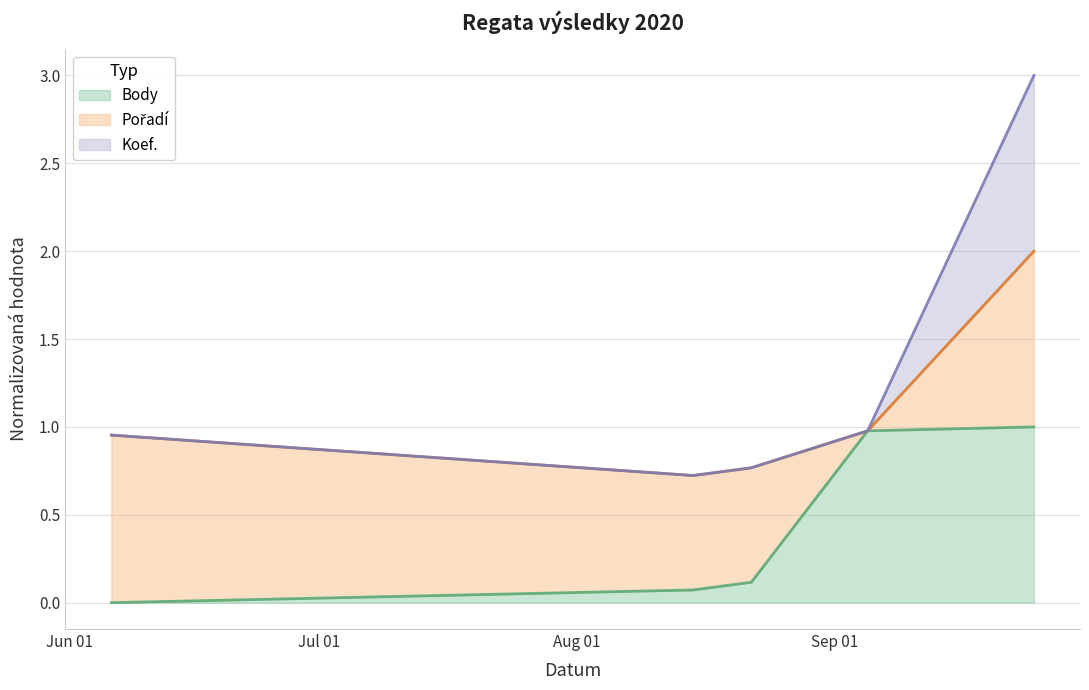

Which label corresponds to the largest value in the chart?

2020-09-25